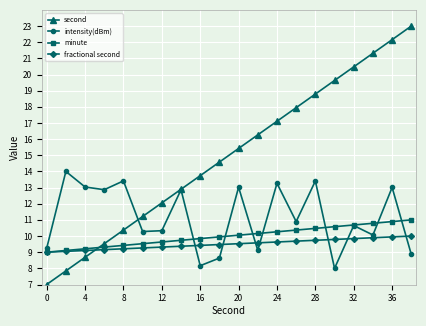

Which series has the widest spread of values?

second